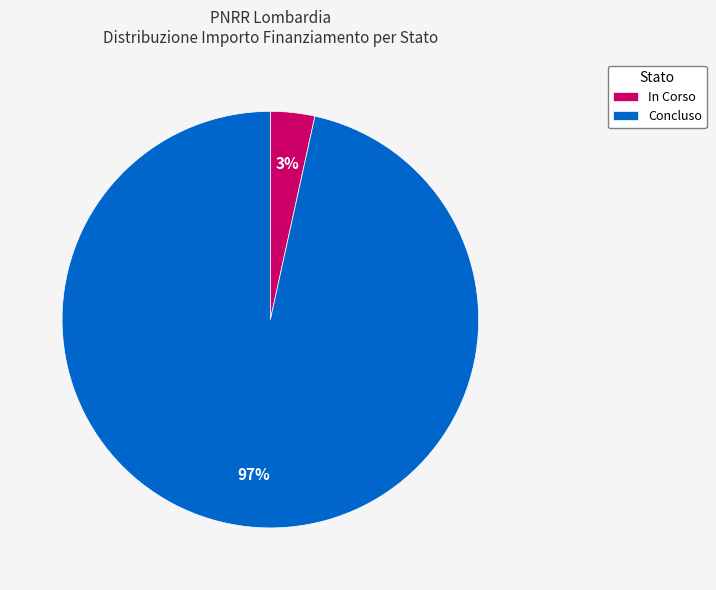

Between Concluso and In Corso, which is larger?

Concluso